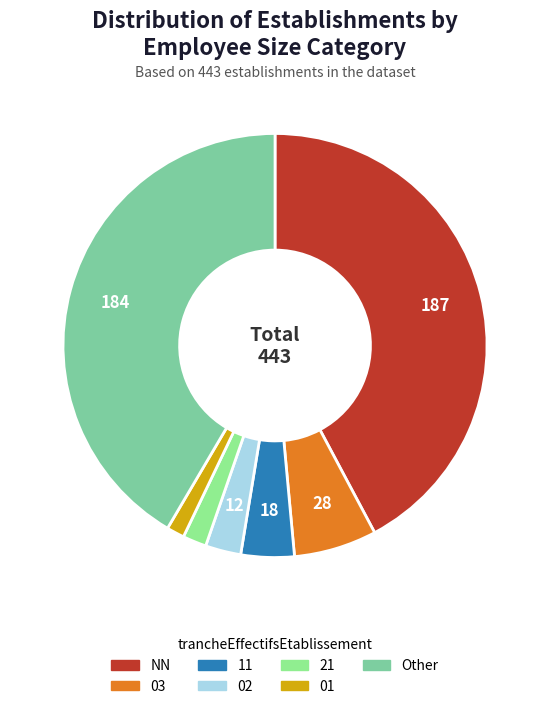

Is it true that Other is 42% of the pie?

True